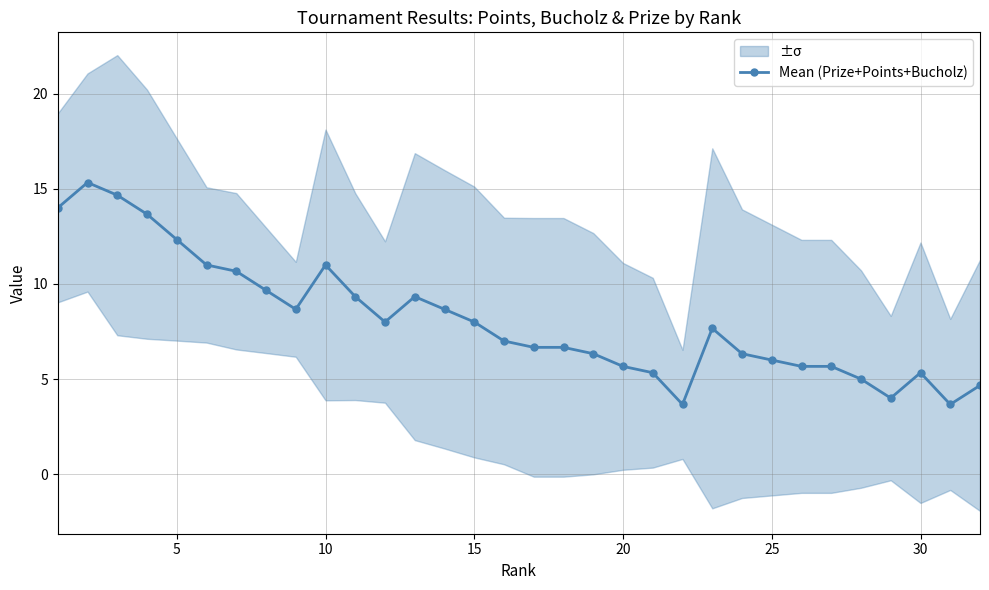

What is the sum of all values?

259.7